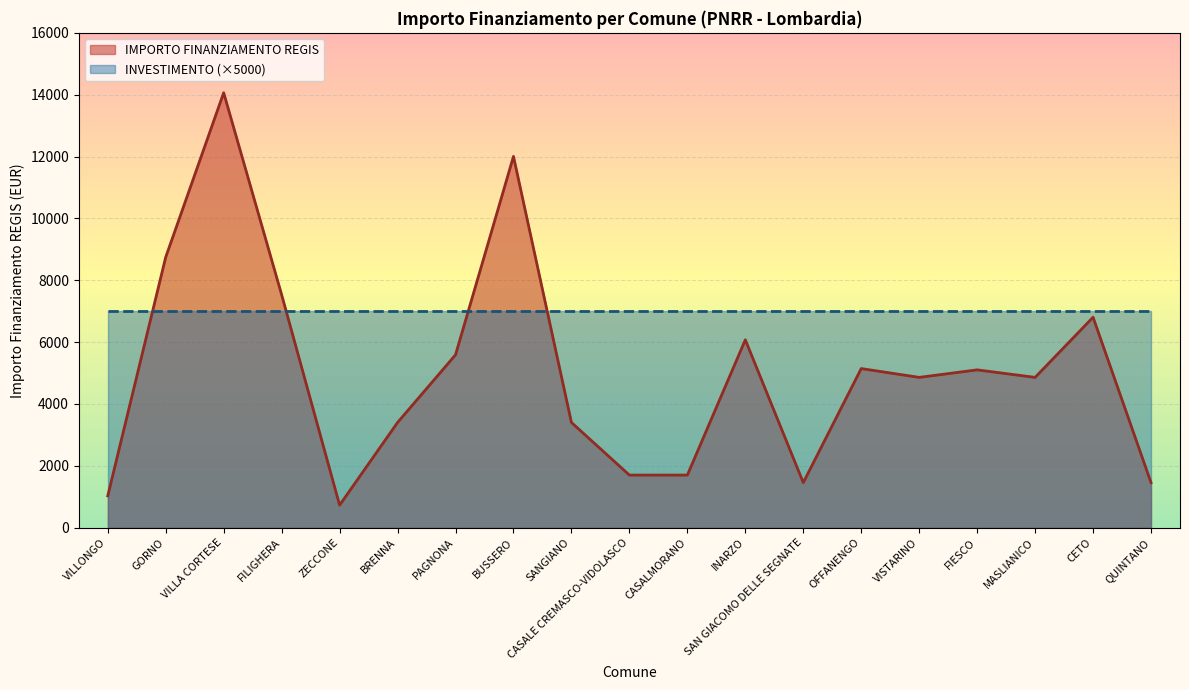

What is the minimum value shown in the chart?

729